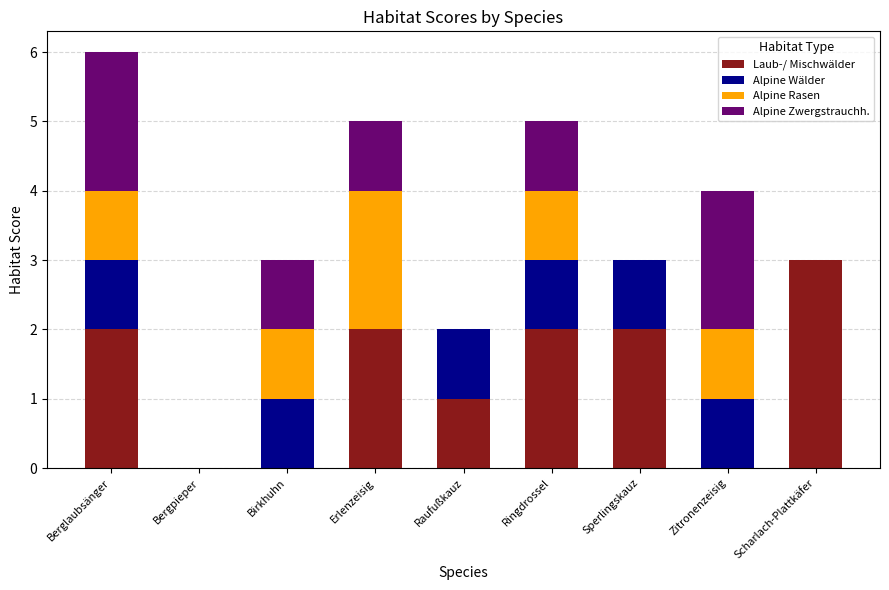

Which category has the highest value in the Laub-/ Mischwälder series?

Scharlach-Plattkäfer